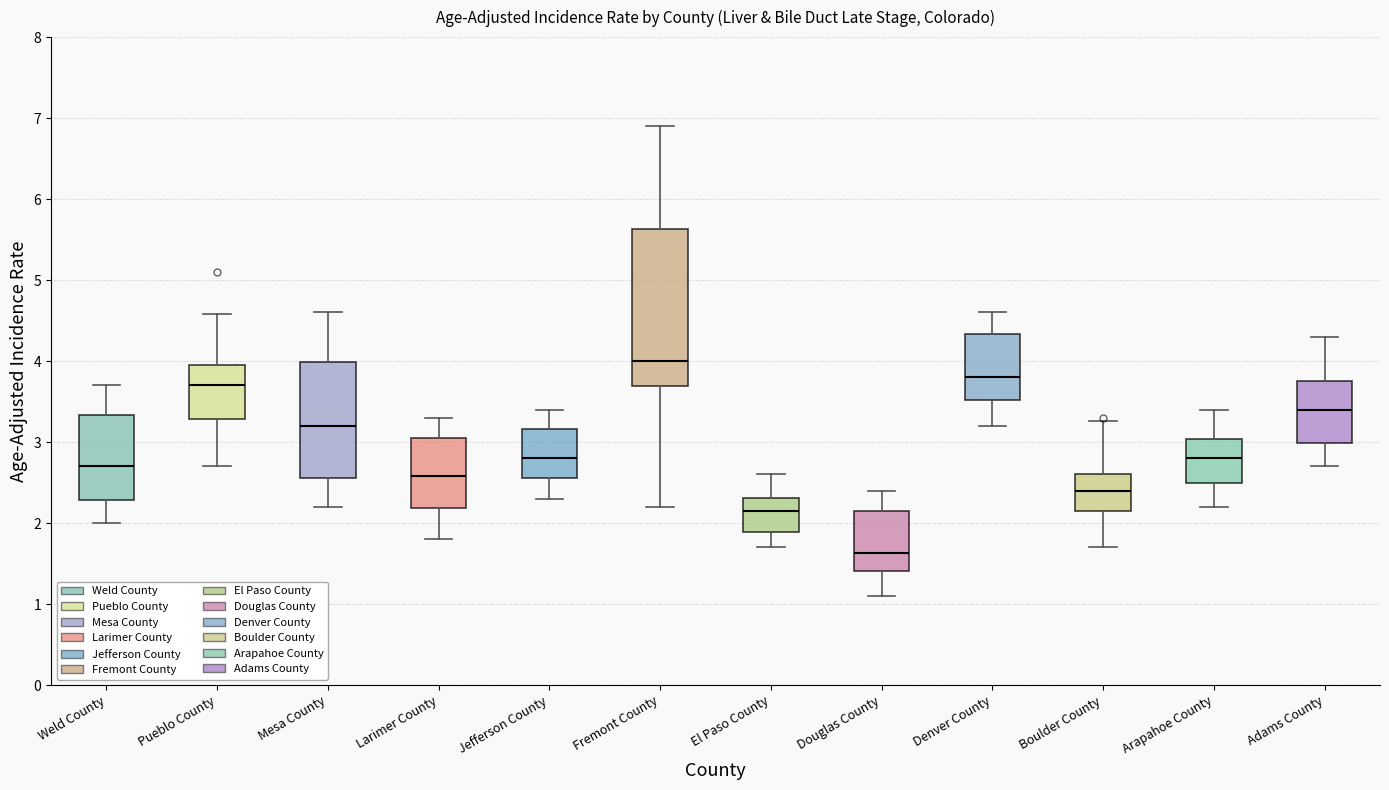

Reading left to right, transcribe this box plot: for each box, give where its median line is, the range the box spans, and where its two whiskers end, as read against the y-axis. The values are not printed on the chart, so give them approximately, as read against the axis.

Weld County: median 2.7, box 2.3 to 3.3, whiskers 2.0 to 3.7
Pueblo County: median 3.7, box 3.3 to 3.9, whiskers 2.7 to 4.6
Mesa County: median 3.2, box 2.6 to 4.0, whiskers 2.2 to 4.6
Larimer County: median 2.6, box 2.2 to 3.1, whiskers 1.8 to 3.3
Jefferson County: median 2.8, box 2.6 to 3.2, whiskers 2.3 to 3.4
Fremont County: median 4.0, box 3.7 to 5.6, whiskers 2.2 to 6.9
El Paso County: median 2.1, box 1.9 to 2.3, whiskers 1.7 to 2.6
Douglas County: median 1.6, box 1.4 to 2.1, whiskers 1.1 to 2.4
Denver County: median 3.8, box 3.5 to 4.3, whiskers 3.2 to 4.6
Boulder County: median 2.4, box 2.2 to 2.6, whiskers 1.7 to 3.3
Arapahoe County: median 2.8, box 2.5 to 3.0, whiskers 2.2 to 3.4
Adams County: median 3.4, box 3.0 to 3.8, whiskers 2.7 to 4.3